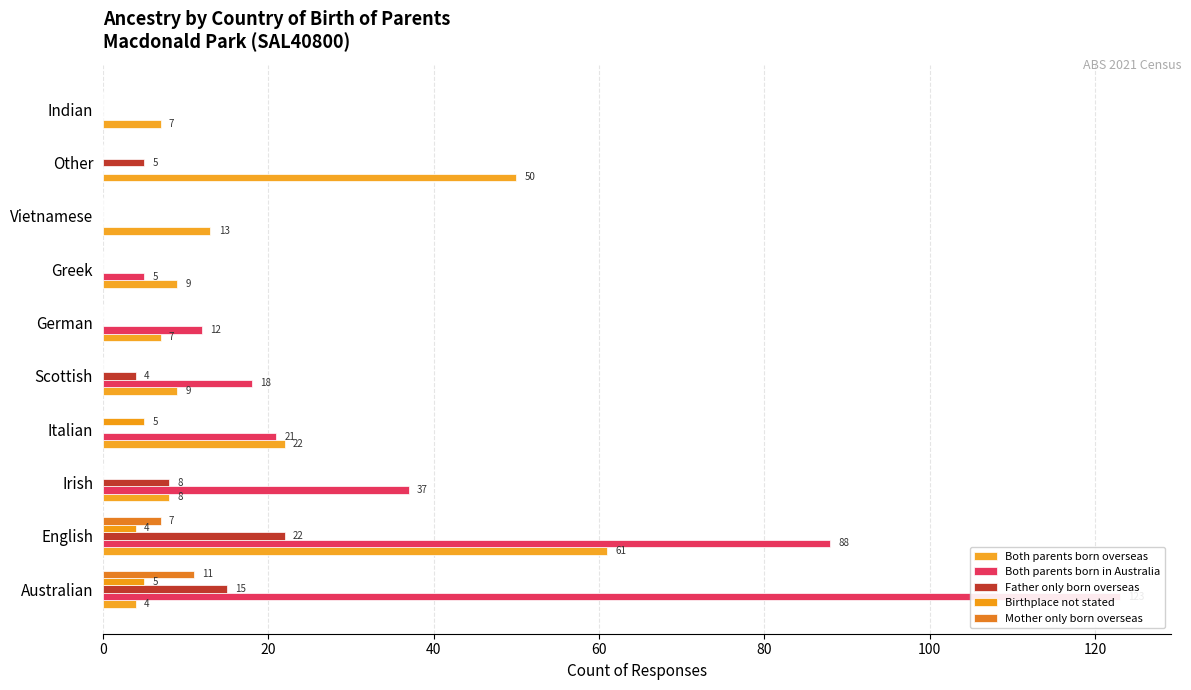

What is the average value of the Birthplace not stated series?

1